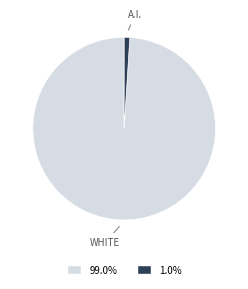

How many slices are in this pie chart?

2